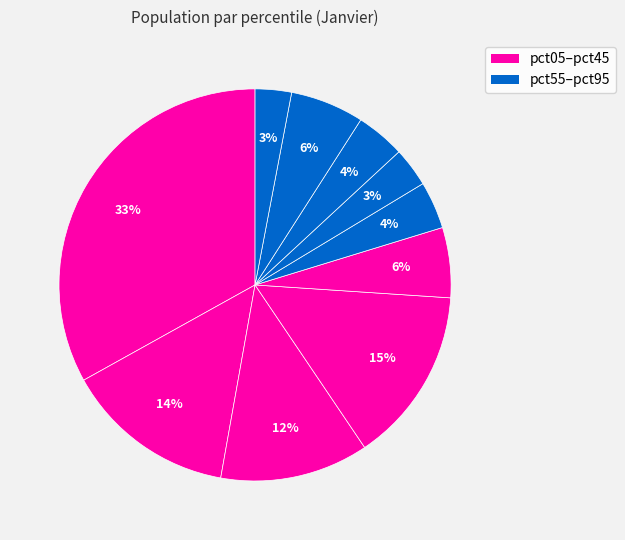

Which category has the biggest portion of the pie?

pct05